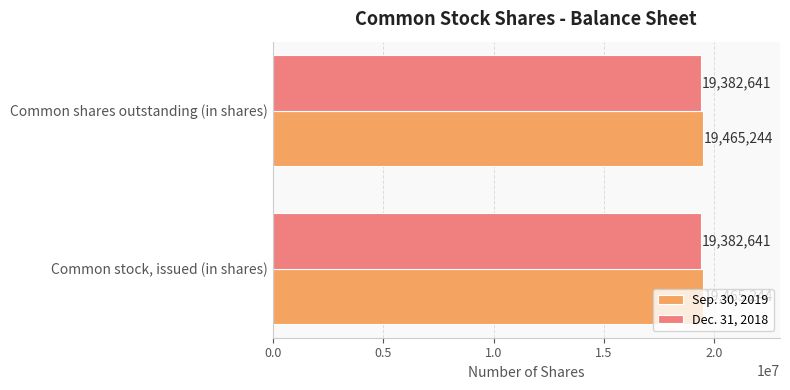

What is the lowest value of the Dec. 31, 2018 series?

19382641